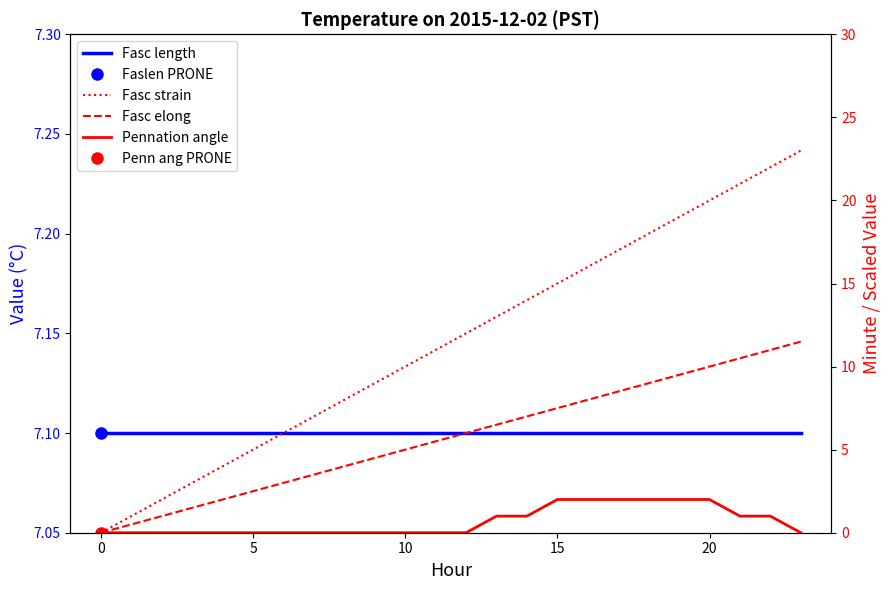

Rank the series at 10 from highest to lowest value.

Fasc length, Fasc strain, Fasc elong, Pennation angle